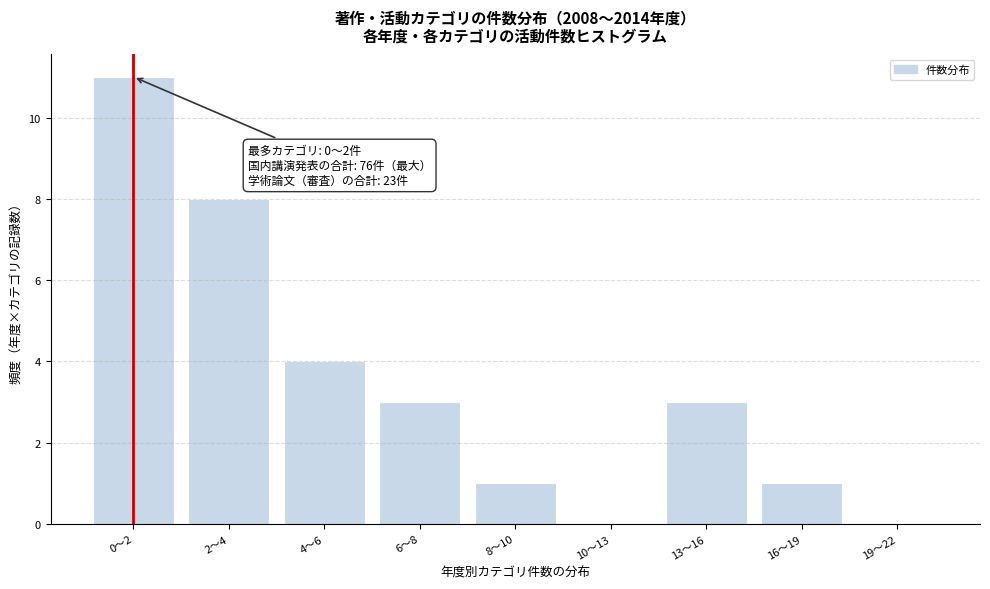

Reading left to right, extract all data points from this chart.

0〜2=11	2〜4=8	4〜6=4	6〜8=3	8〜10=1	10〜13=0	13〜16=3	16〜19=1	19〜22=0